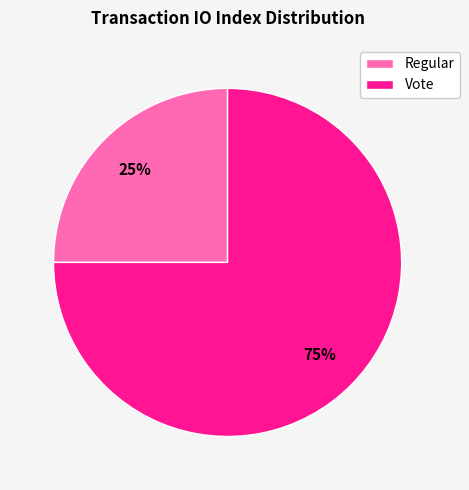

Rank the categories by value from lowest to highest.

Regular, Vote